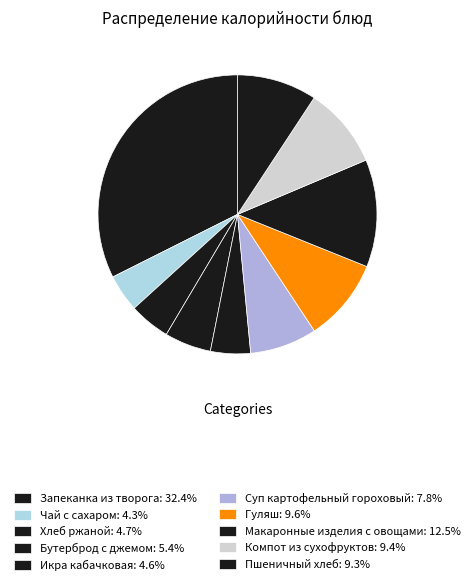

To the nearest percent, what percentage of the pie is Икра кабачковая?

5%